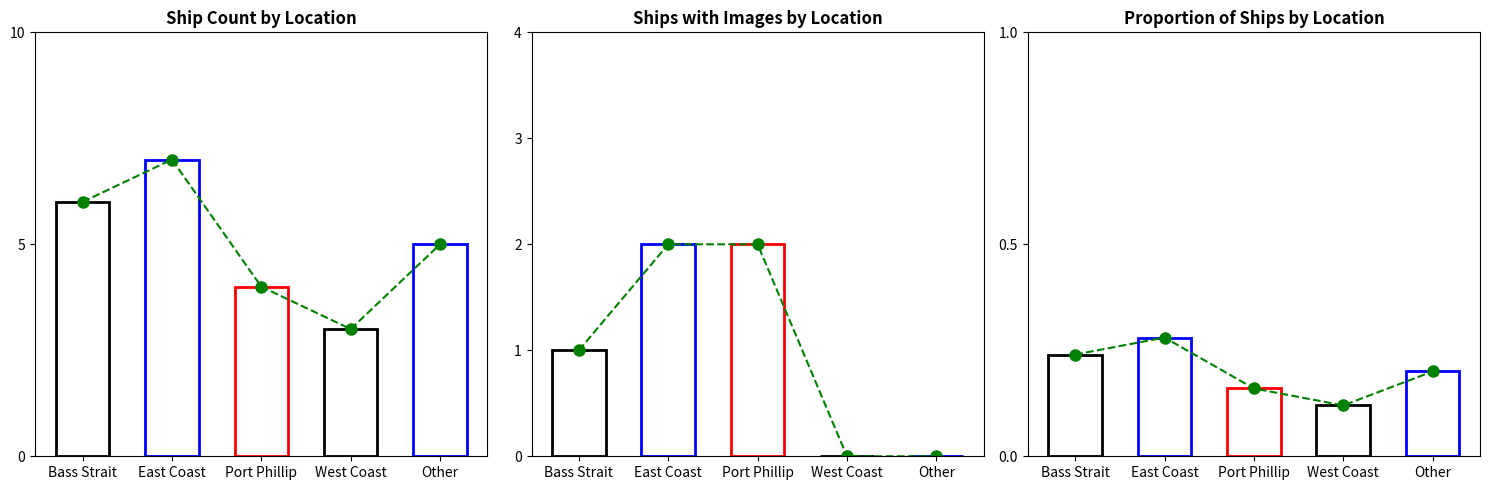

The value at Port Phillip is 4. True or false?

True